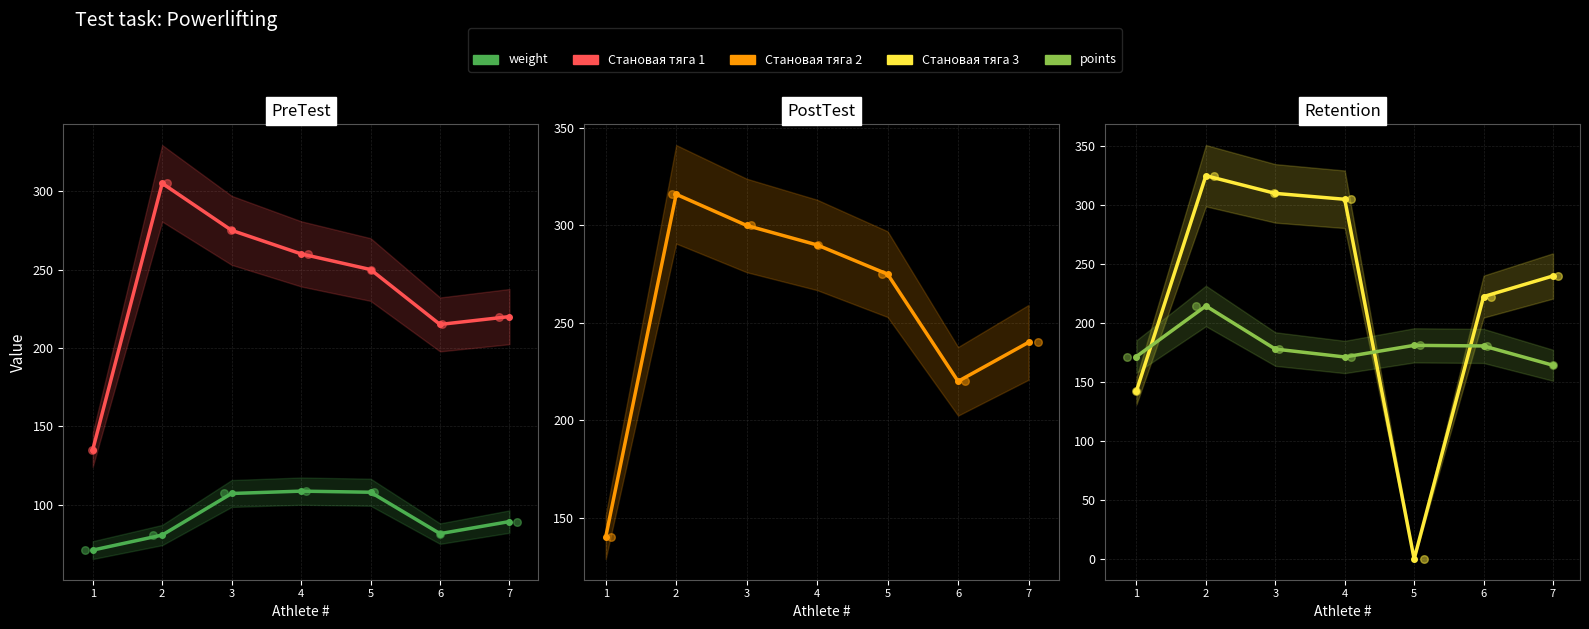

What are all the series names shown in the legend?

weight, Становая тяга 1, Становая тяга 2, Становая тяга 3, points